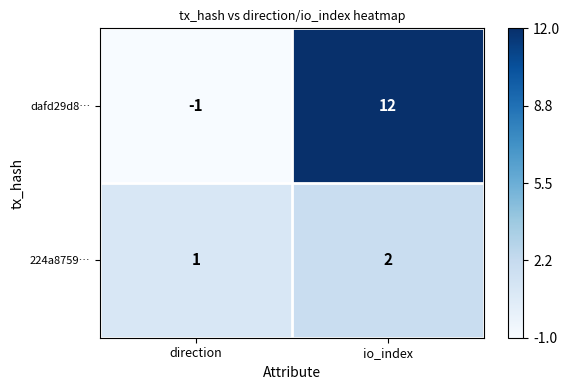

Which category has the lowest value across all series?

direction